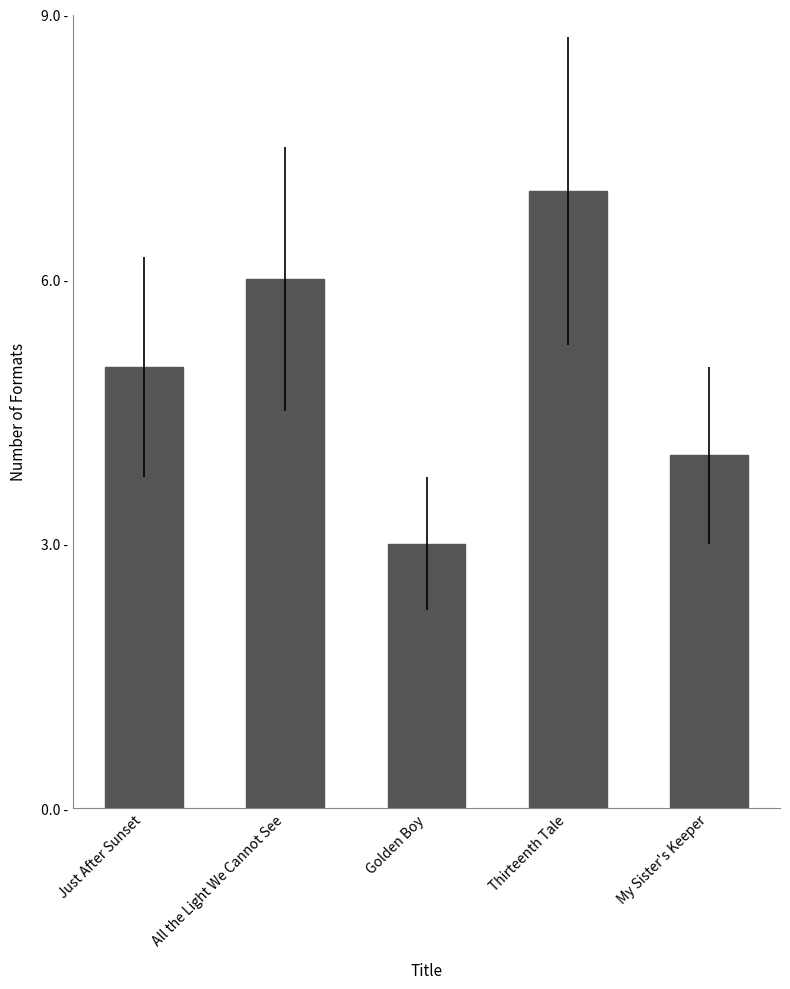

Does the chart contain any negative values?

No